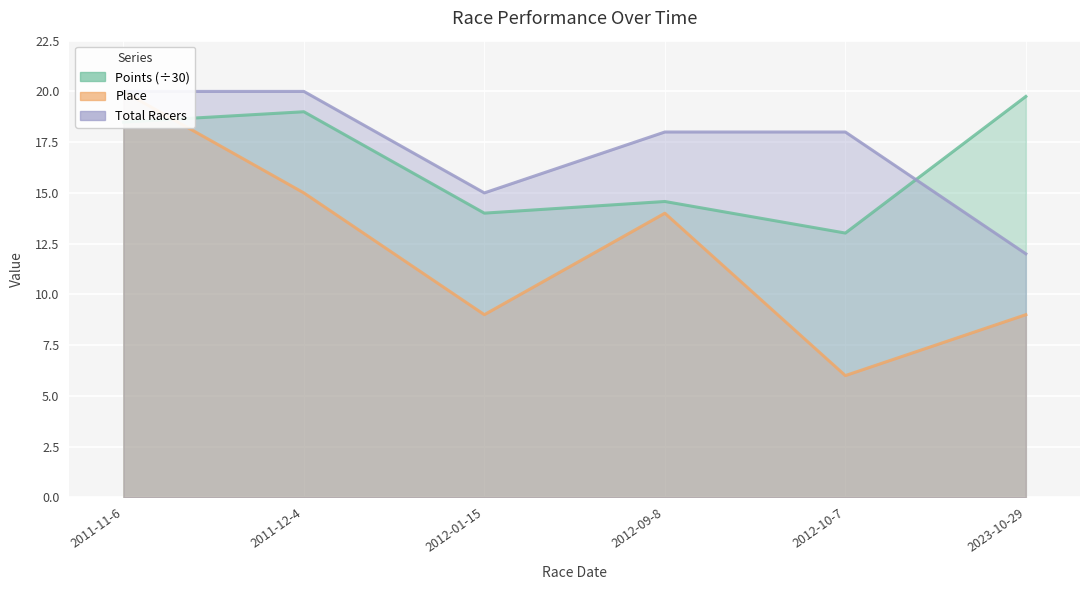

Where is the first local maximum for Points (÷30)?

2011-12-4